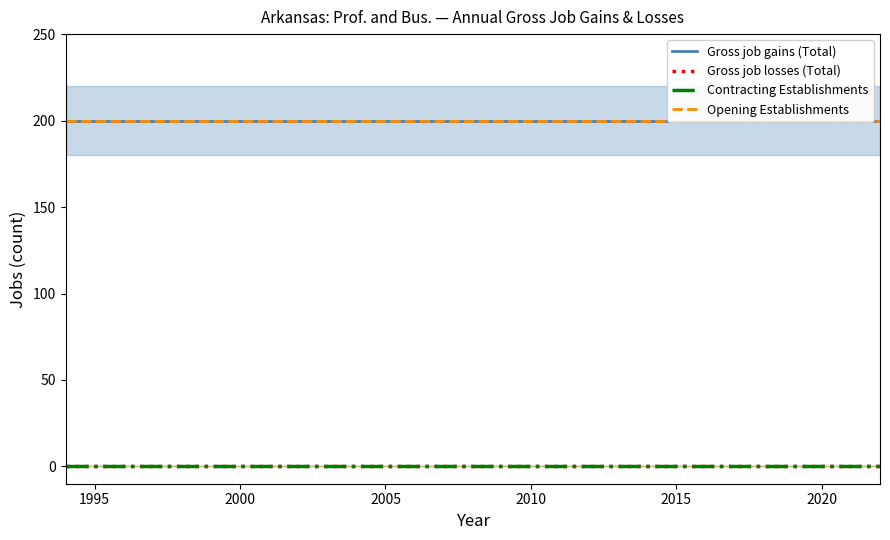

Reading left to right, what are all the values shown in this chart?

Gross job gains (Total): 200	200	200	200	200	200	200	200	200	200	200	200	200	200	200	200	200	200	200	200	200	200	200	200	200	200	200	200	200
Gross job losses (Total): 0	0	0	0	0	0	0	0	0	0	0	0	0	0	0	0	0	0	0	0	0	0	0	0	0	0	0	0	0
Contracting Establishments: 0	0	0	0	0	0	0	0	0	0	0	0	0	0	0	0	0	0	0	0	0	0	0	0	0	0	0	0	0
Opening Establishments: 200	200	200	200	200	200	200	200	200	200	200	200	200	200	200	200	200	200	200	200	200	200	200	200	200	200	200	200	200